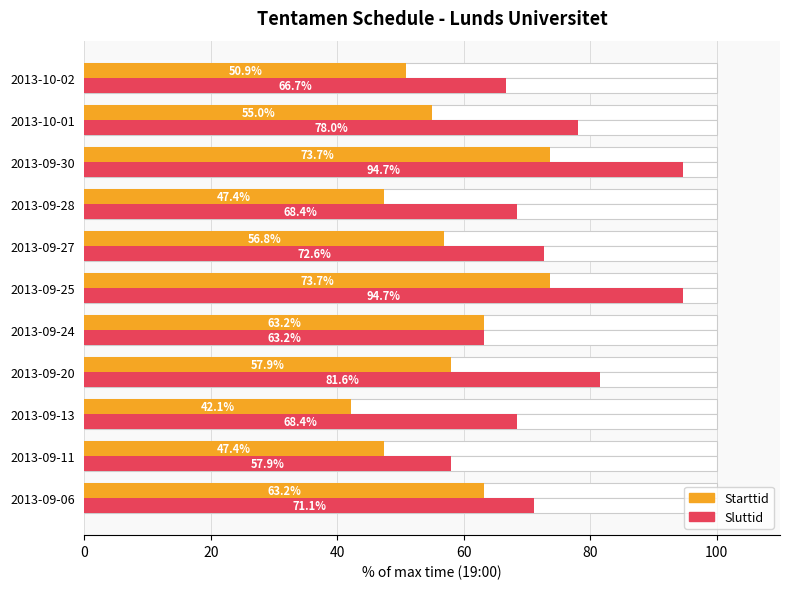

What is the spread (max minus min) of values at 2013-09-20?

23.7